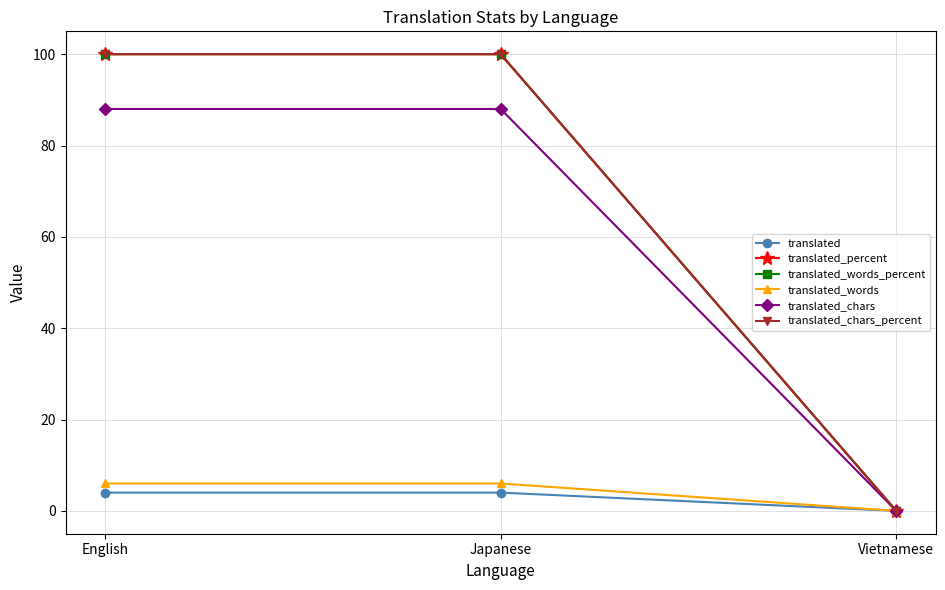

What is the total value across all series at Japanese?

398